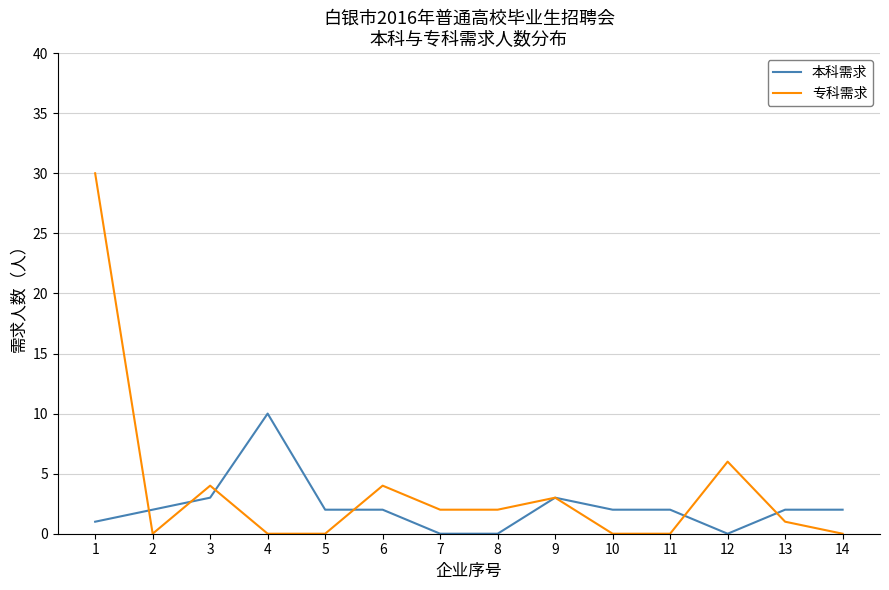

Reading left to right, extract all data points from this chart.

本科需求: 1=1	2=2	3=3	4=10	5=2	6=2	7=0	8=0	9=3	10=2	11=2	12=0	13=2	14=2
专科需求: 1=30	2=0	3=4	4=0	5=0	6=4	7=2	8=2	9=3	10=0	11=0	12=6	13=1	14=0